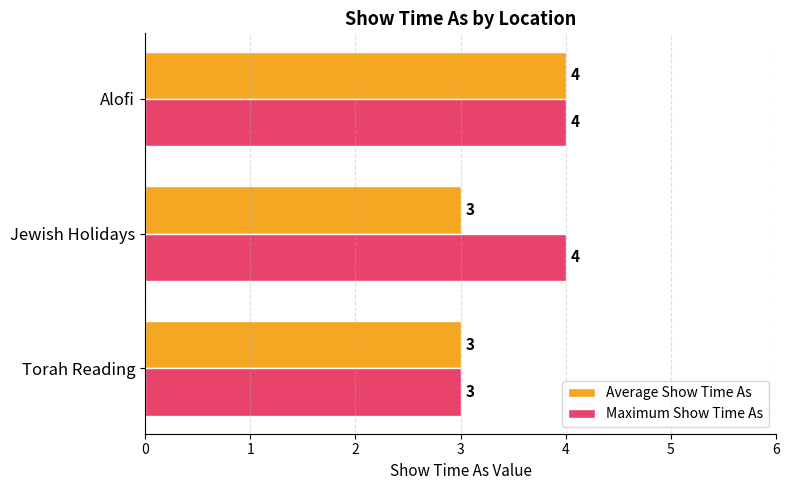

True or false: Maximum Show Time As has a value of 3 at Alofi.

False